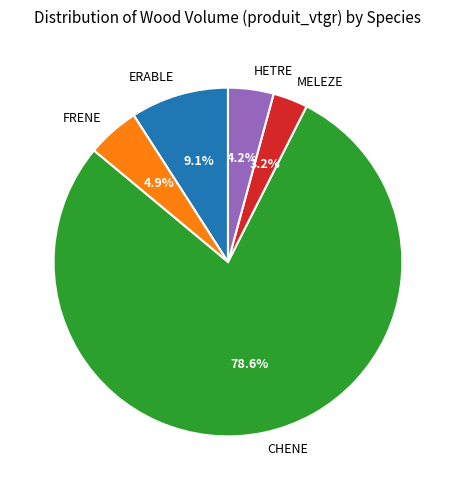

To the nearest percent, what percentage of the pie is HETRE?

4%